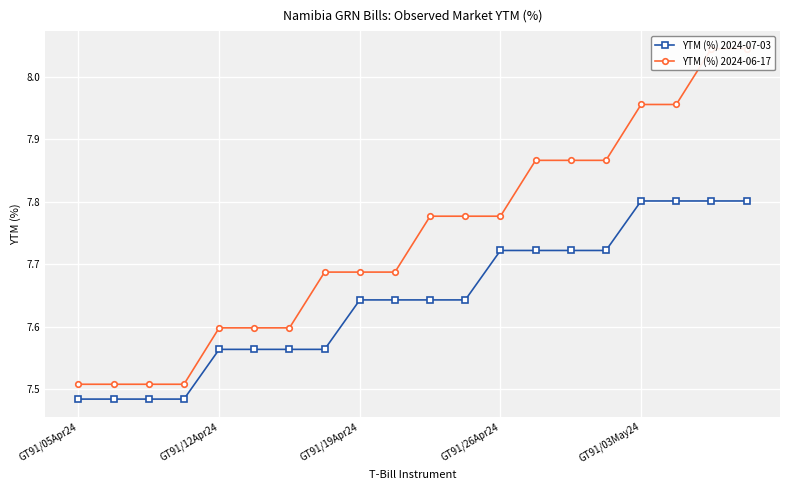

True or false: YTM (%) 2024-07-03 has a value of 2.8 at 13.

False